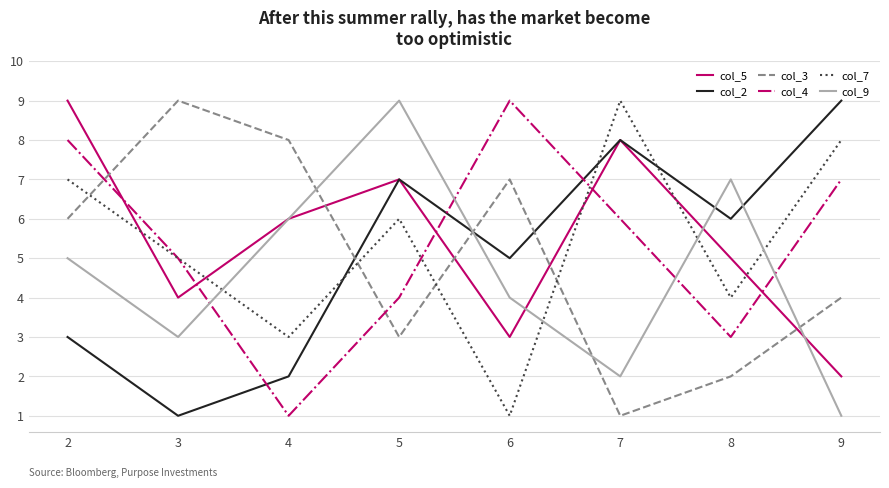

At which category is the sum across all series the highest?

2